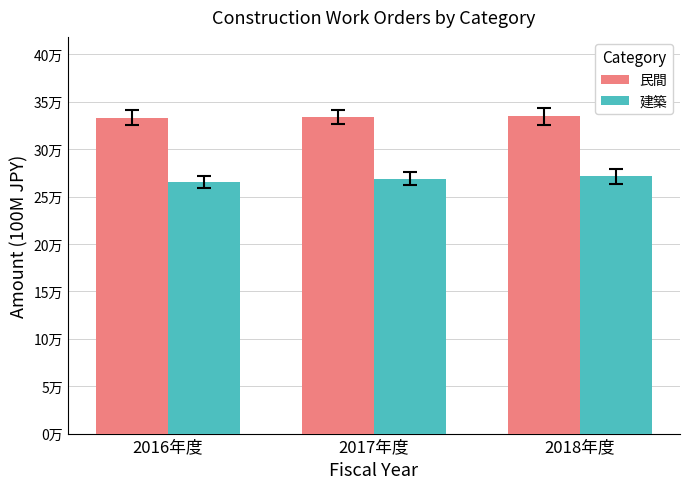

What is the label of the 3rd bar from the left?

2018年度